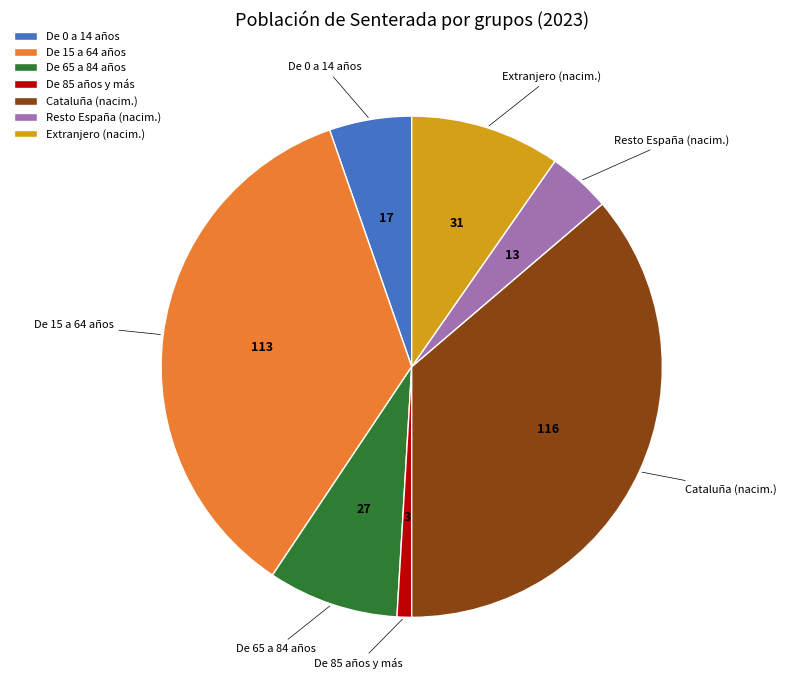

Count the number of slices in the pie.

7